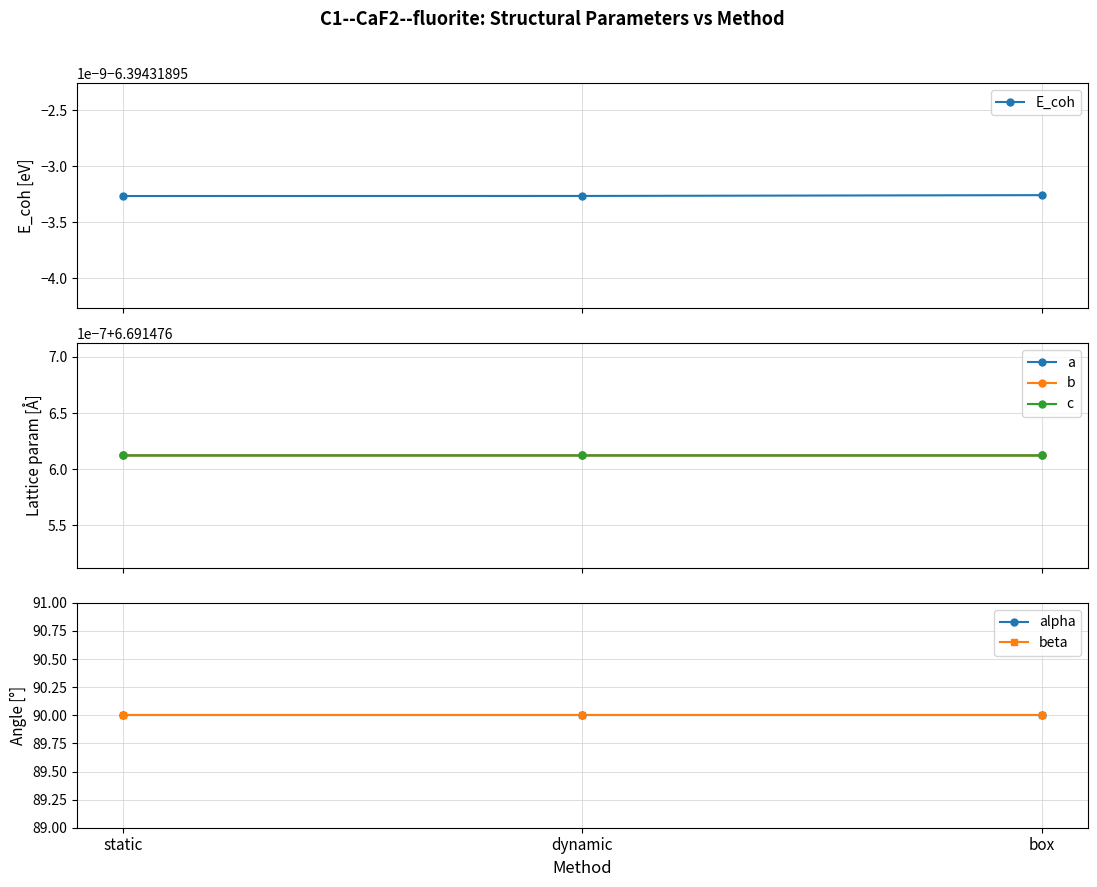

The a series shows 6.7 at static. True or false?

True